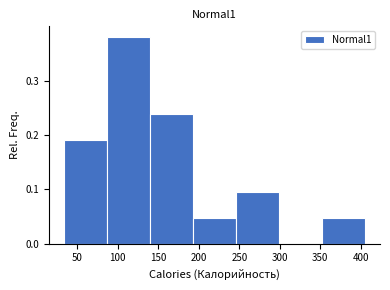

Which range on the x-axis has the tallest bar?

85 to 140